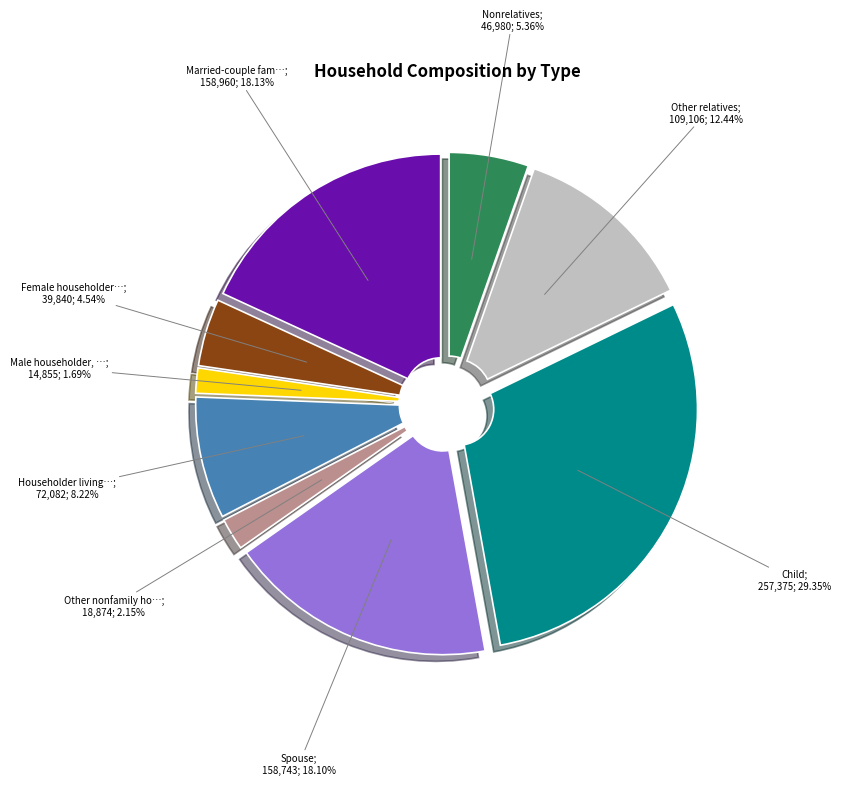

What is the ratio of the value at Male householder, no wife present to the value at Spouse?

0.1